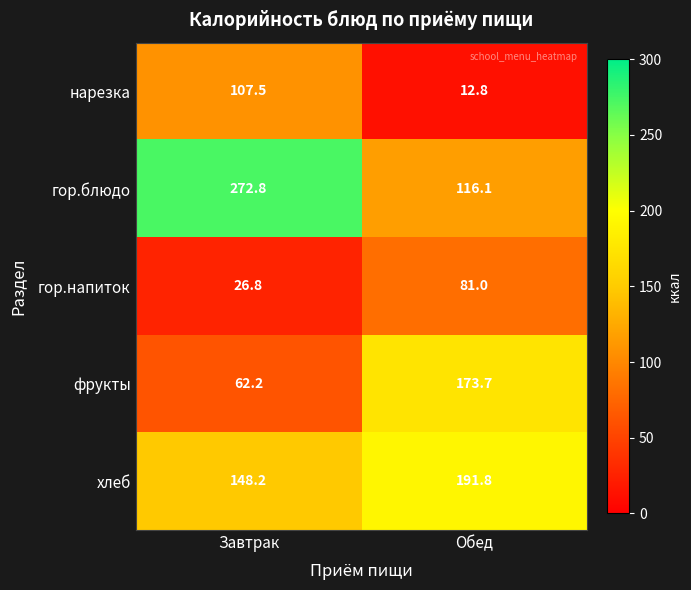

What value does the хлеб series have at Обед?

191.8